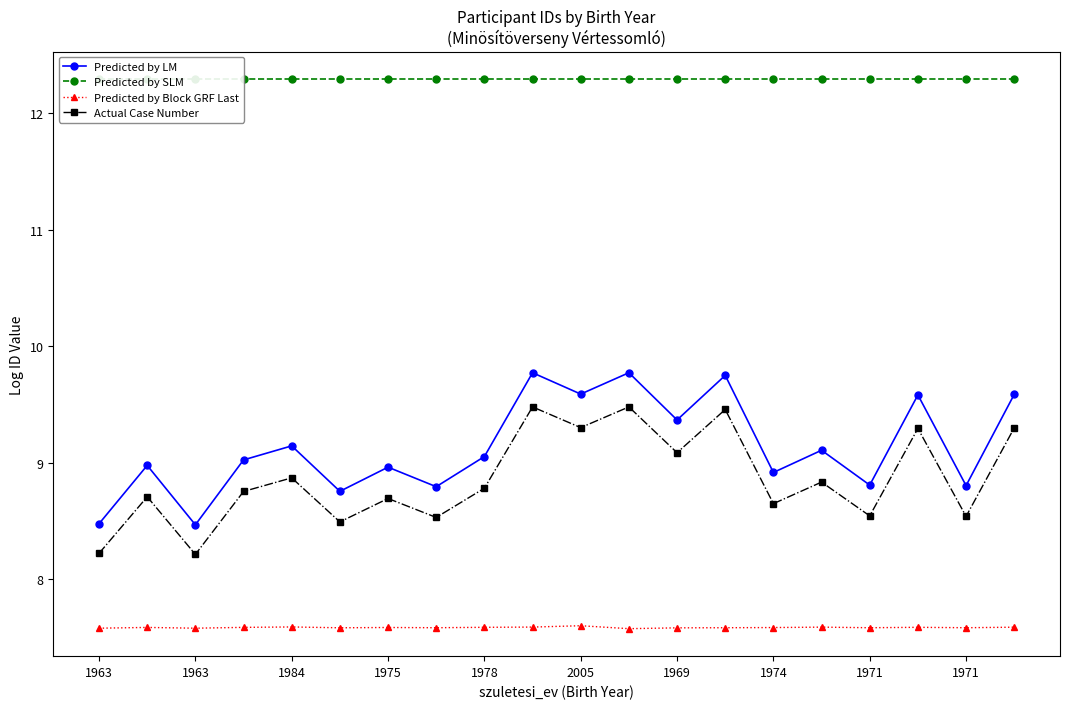

Which series has the largest total across all categories?

Predicted by SLM